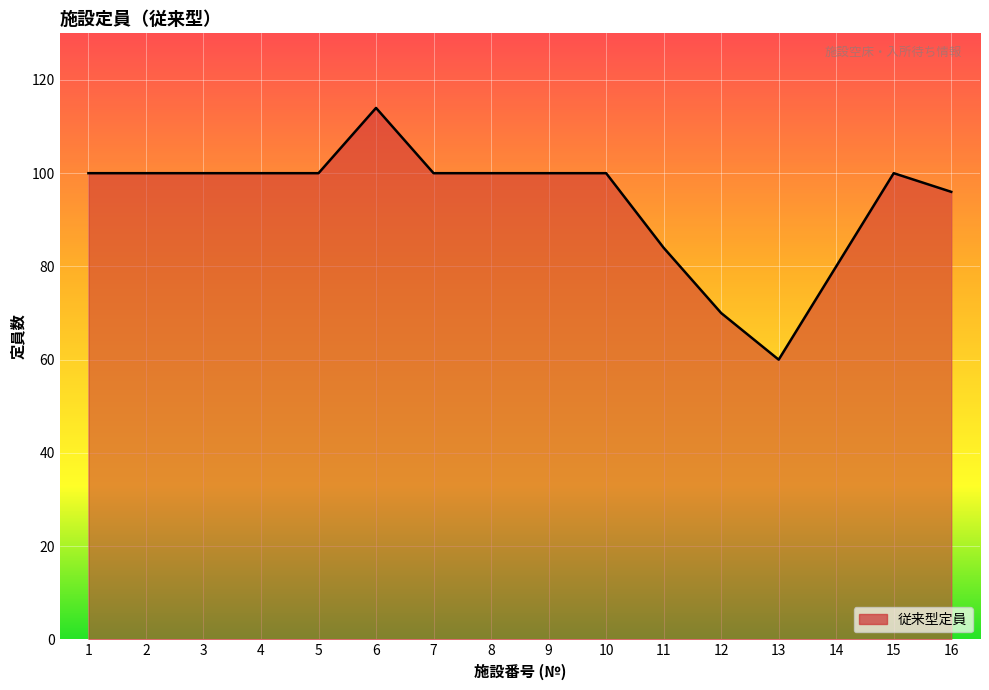

True or false: the data shows 100 at 4.

True